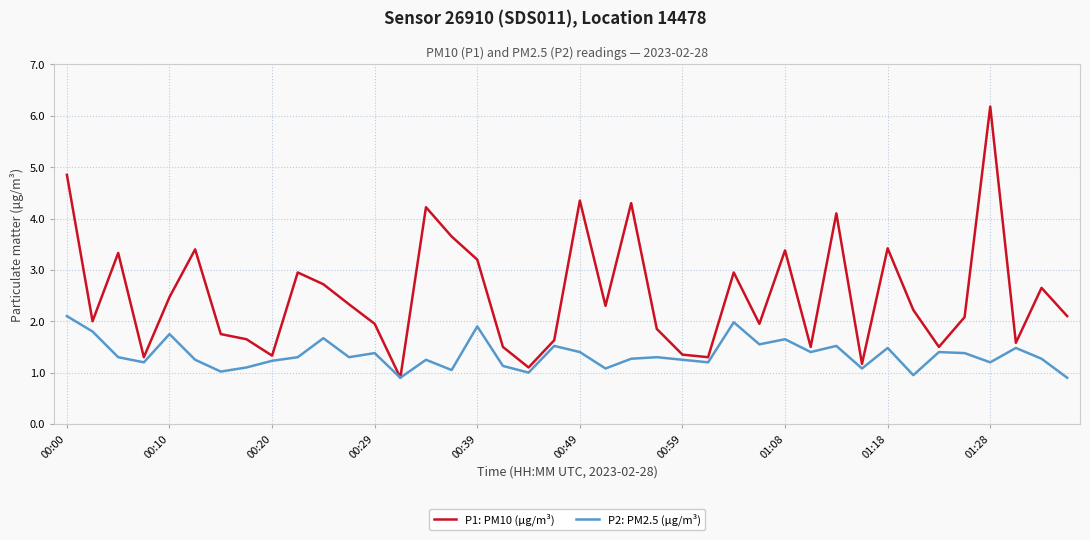

What is the maximum value shown in the chart?

6.2